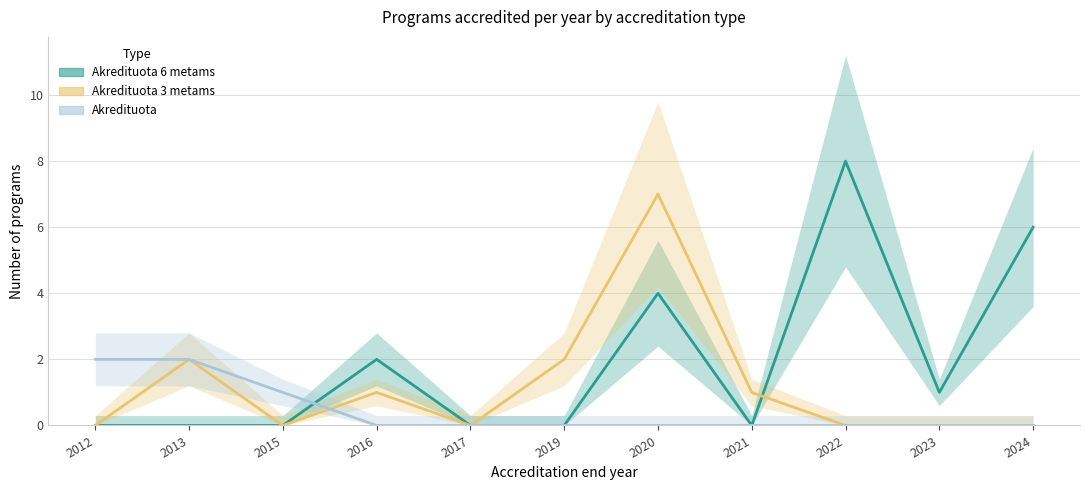

After their last crossing, which series has the higher values: Akredituota 6 metams or Akredituota 3 metams?

Akredituota 6 metams